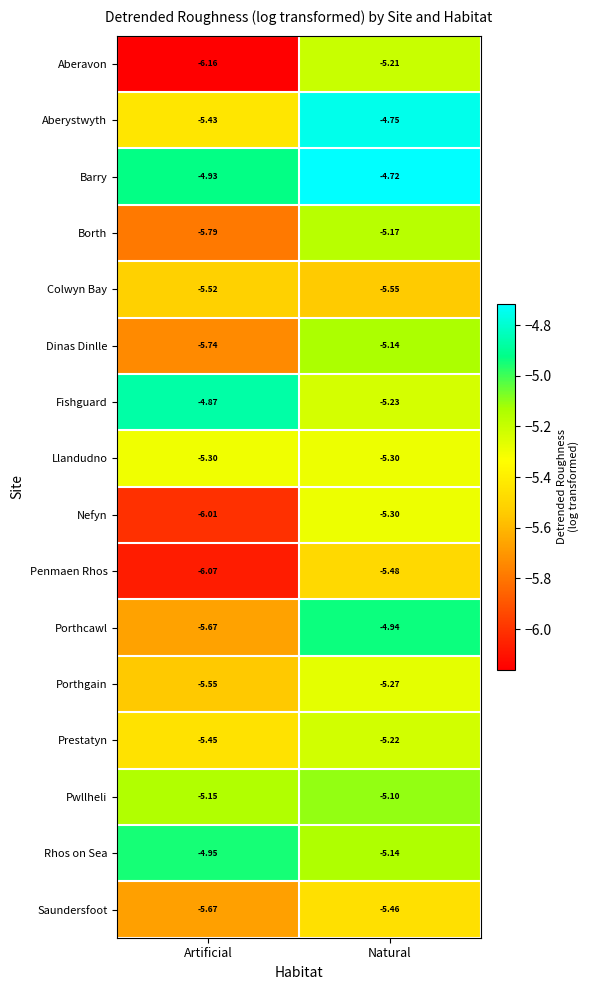

List the labels in order of Aberavon value, largest first.

Natural, Artificial